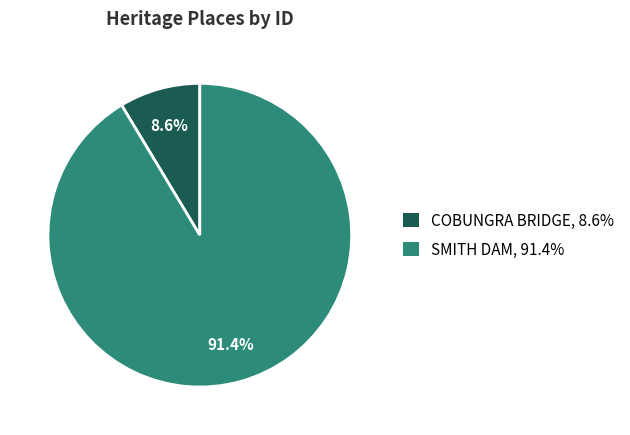

Rank the categories by value from lowest to highest.

COBUNGRA BRIDGE, SMITH DAM